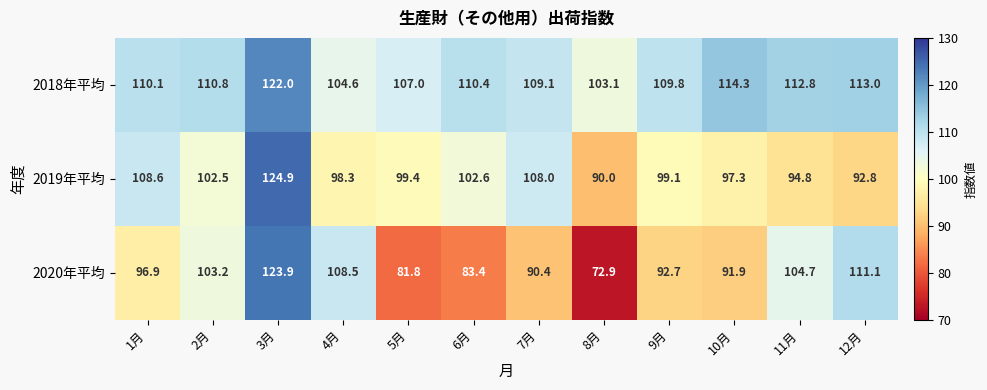

Is it true that 2019年平均 equals 124.9 at 3月?

True